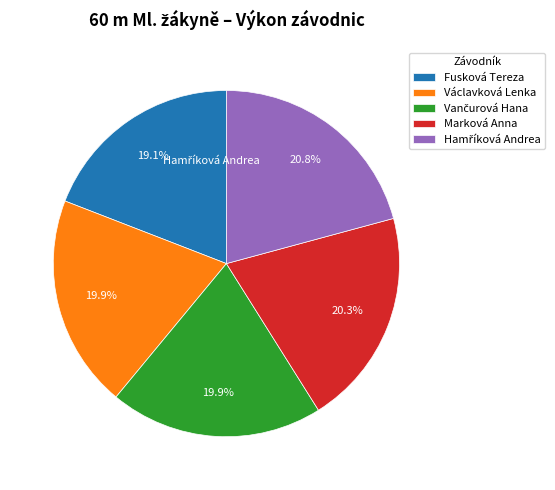

Is it true that Václavková Lenka is 20% of the pie?

True